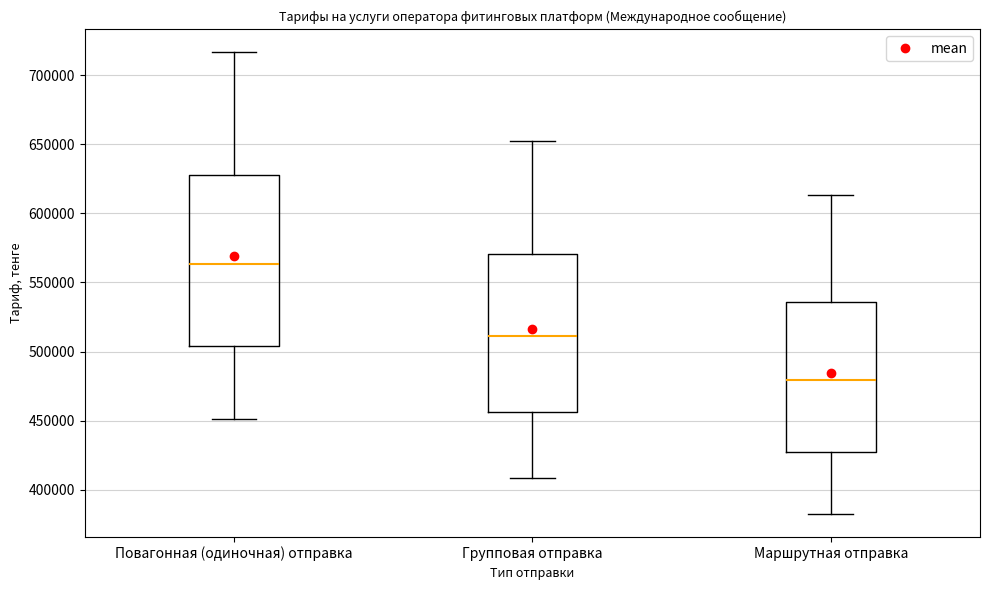

Reading left to right, read every box against the y-axis: the position of its median line, the range the box covers, and the ends of its whiskers. The values are not printed on the chart, so give them approximately, as read against the axis.

Повагонная (одиночная) отправка: median 565000, box 505000 to 630000, whiskers 450000 to 715000
Групповая отправка: median 510000, box 455000 to 570000, whiskers 410000 to 655000
Маршрутная отправка: median 480000, box 430000 to 535000, whiskers 380000 to 615000